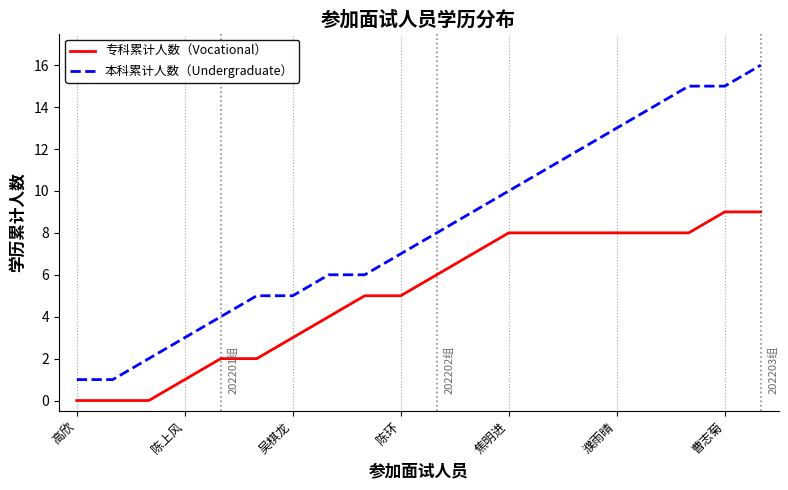

Which series has the largest total across all categories?

本科累计人数（Undergraduate）